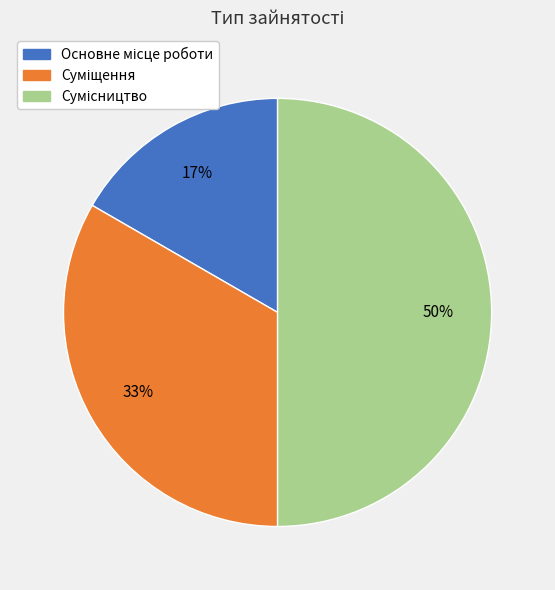

To the nearest percent, what is the average slice percentage?

33%